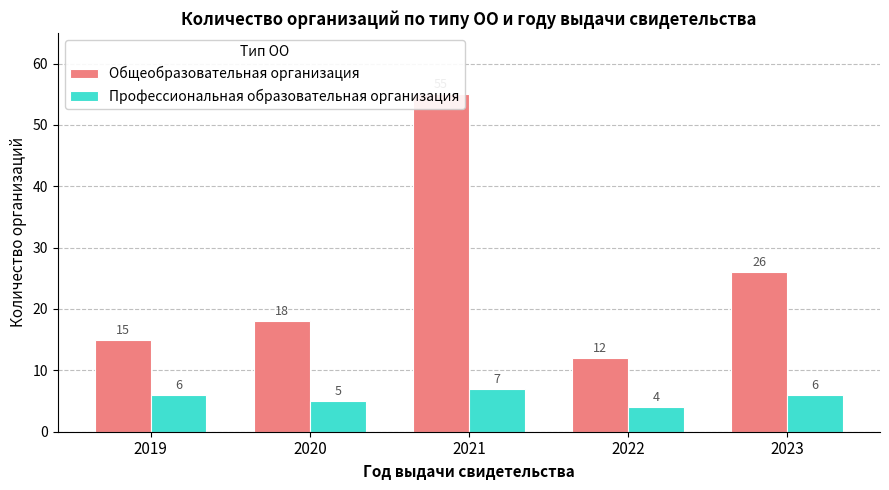

Is the value of Профессиональная образовательная организация at 2021 greater than the value of Общеобразовательная организация at 2020?

No